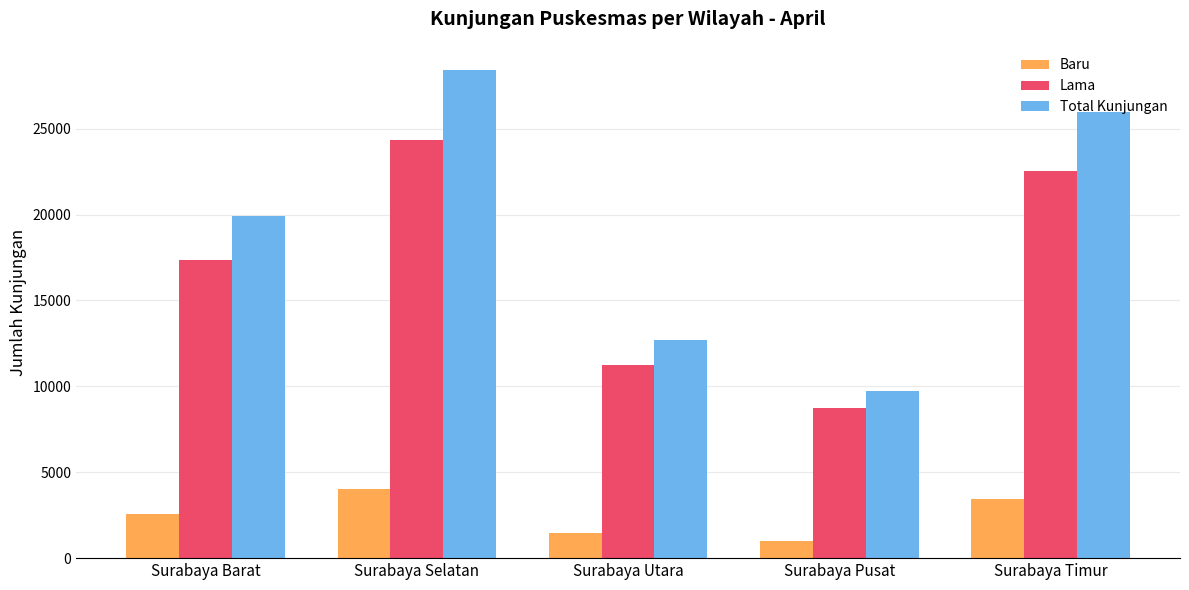

What is the label of the 2nd bar from the right?

Surabaya Pusat